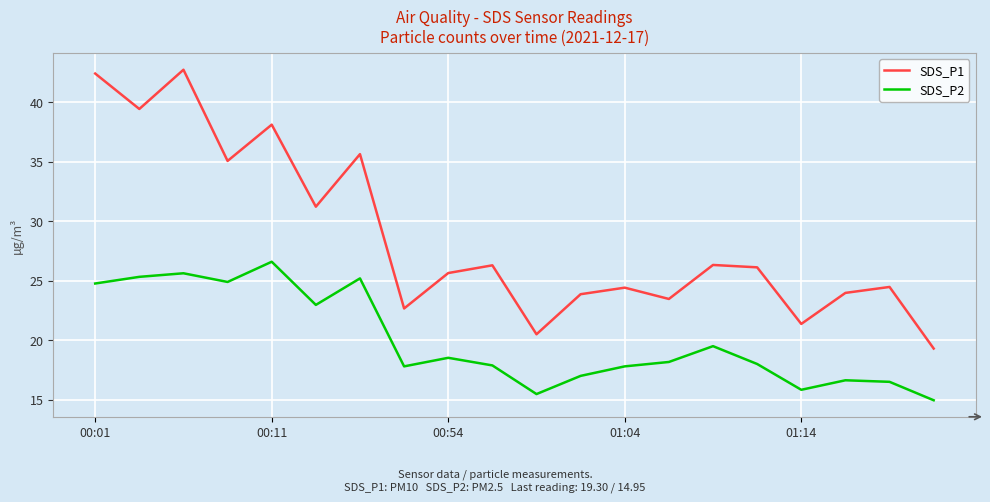

Which series has the widest spread of values?

SDS_P1